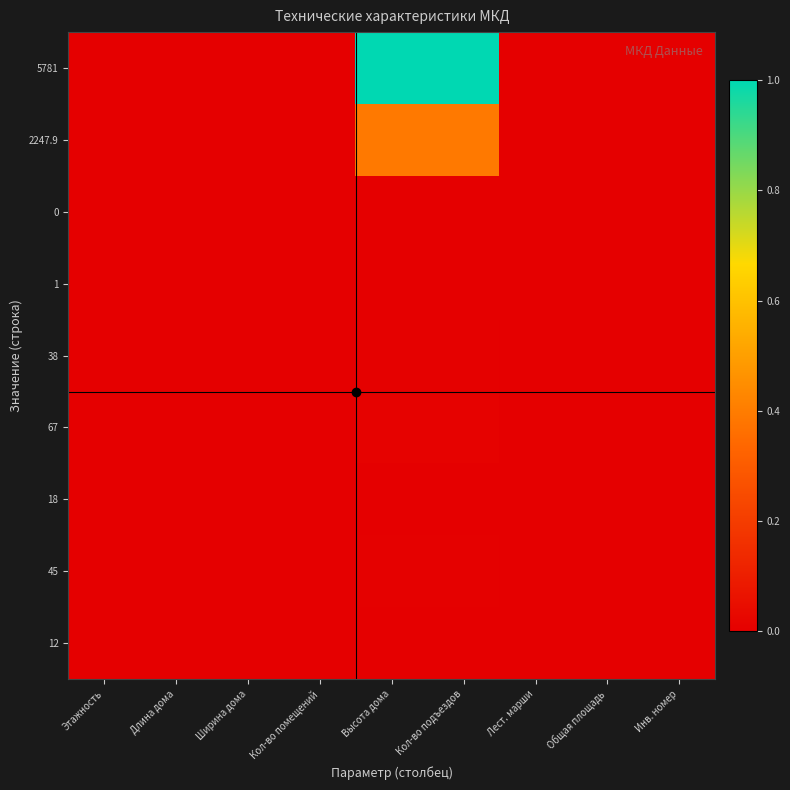

Which category has the highest value across all series?

Высота дома